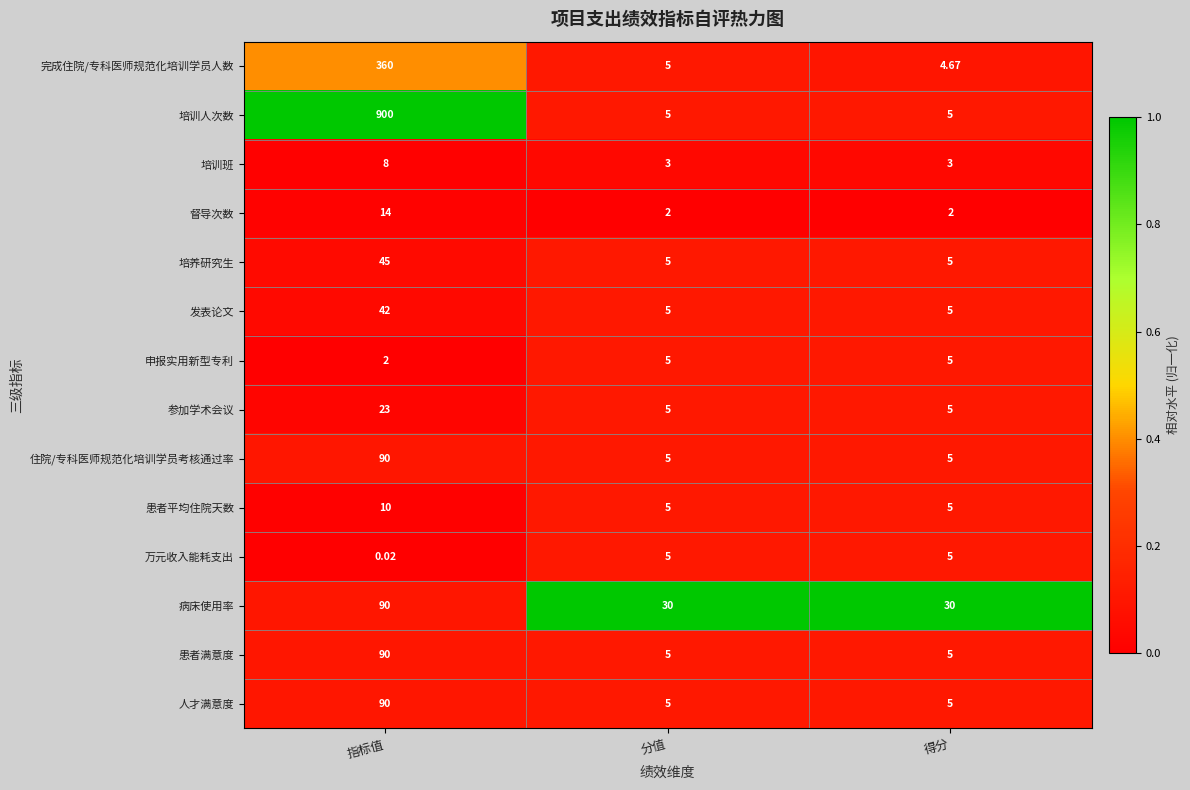

How many distinct data groups are displayed?

14